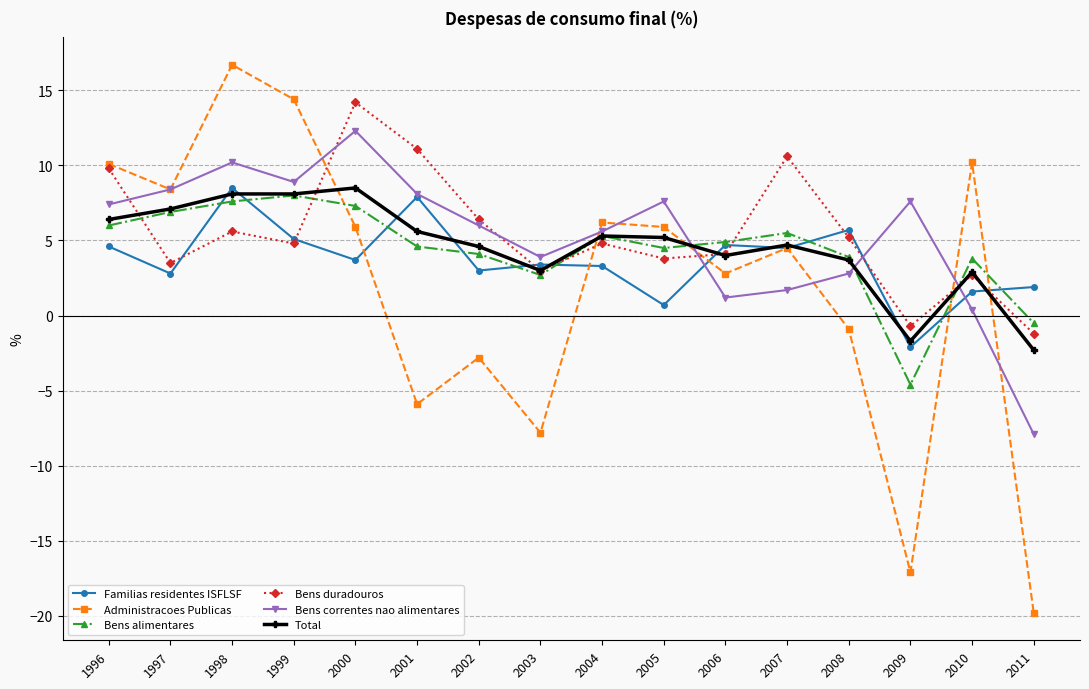

Is the value of Familias residentes ISFLSF at 2007 greater than the value of Bens alimentares at 2003?

Yes